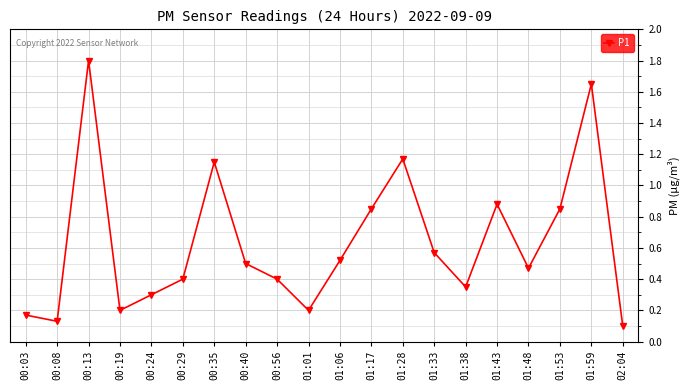

What is the sum of all values?

12.7